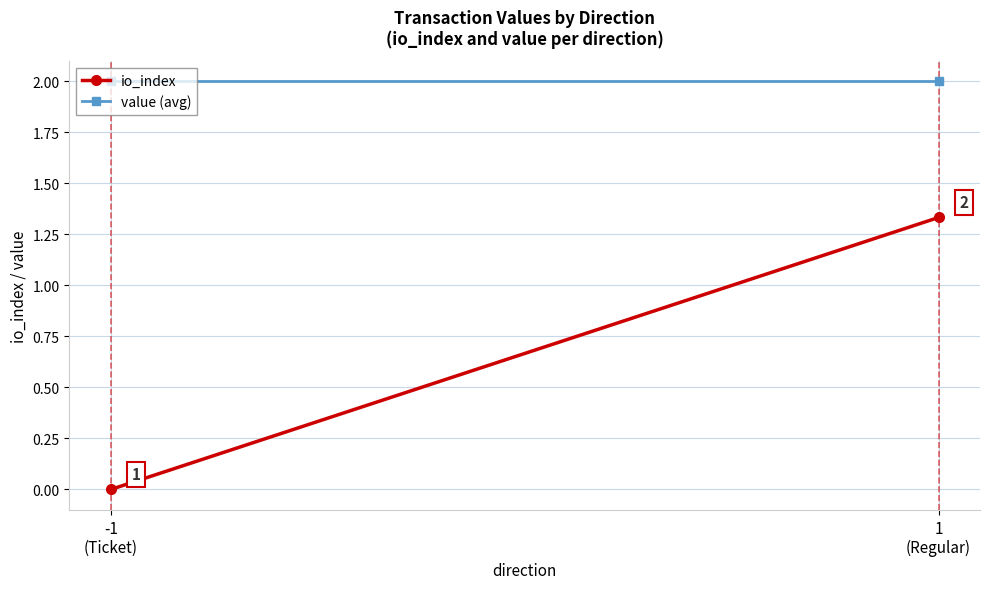

Which label corresponds to the largest value in the chart?

-1
(Ticket)